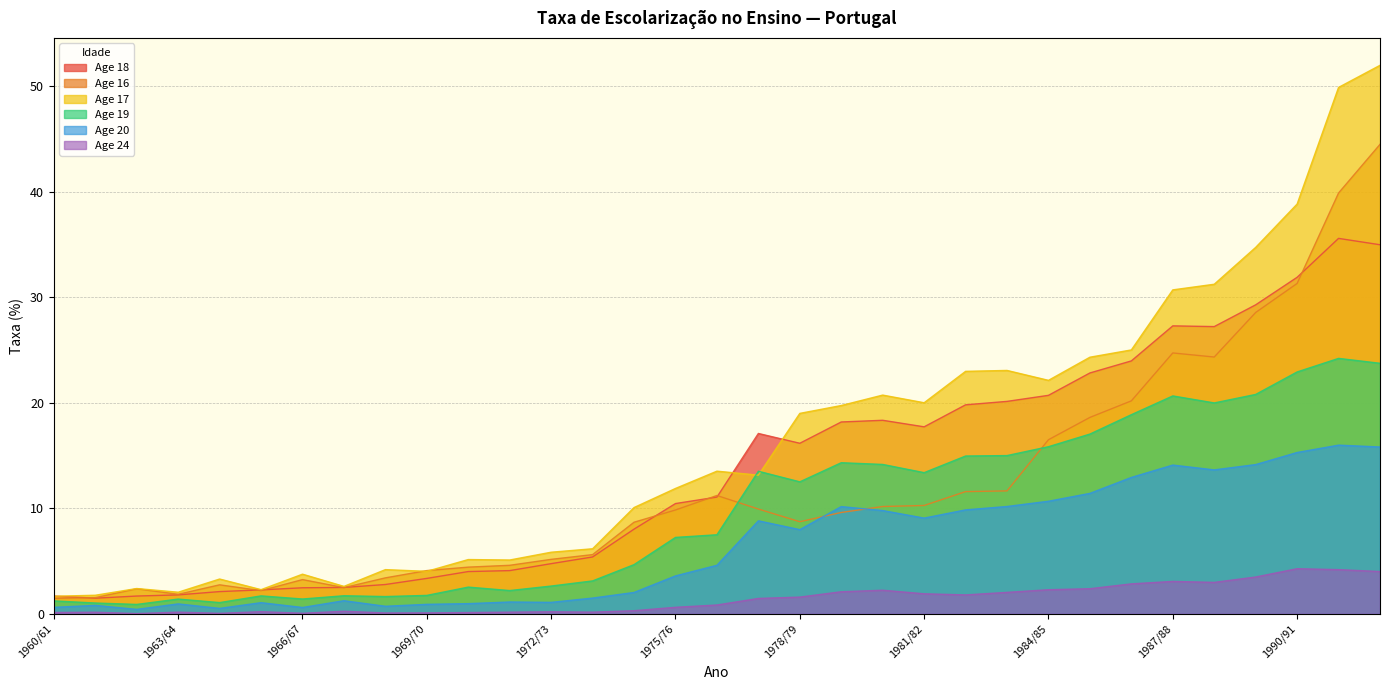

How many lines are shown in the chart?

6